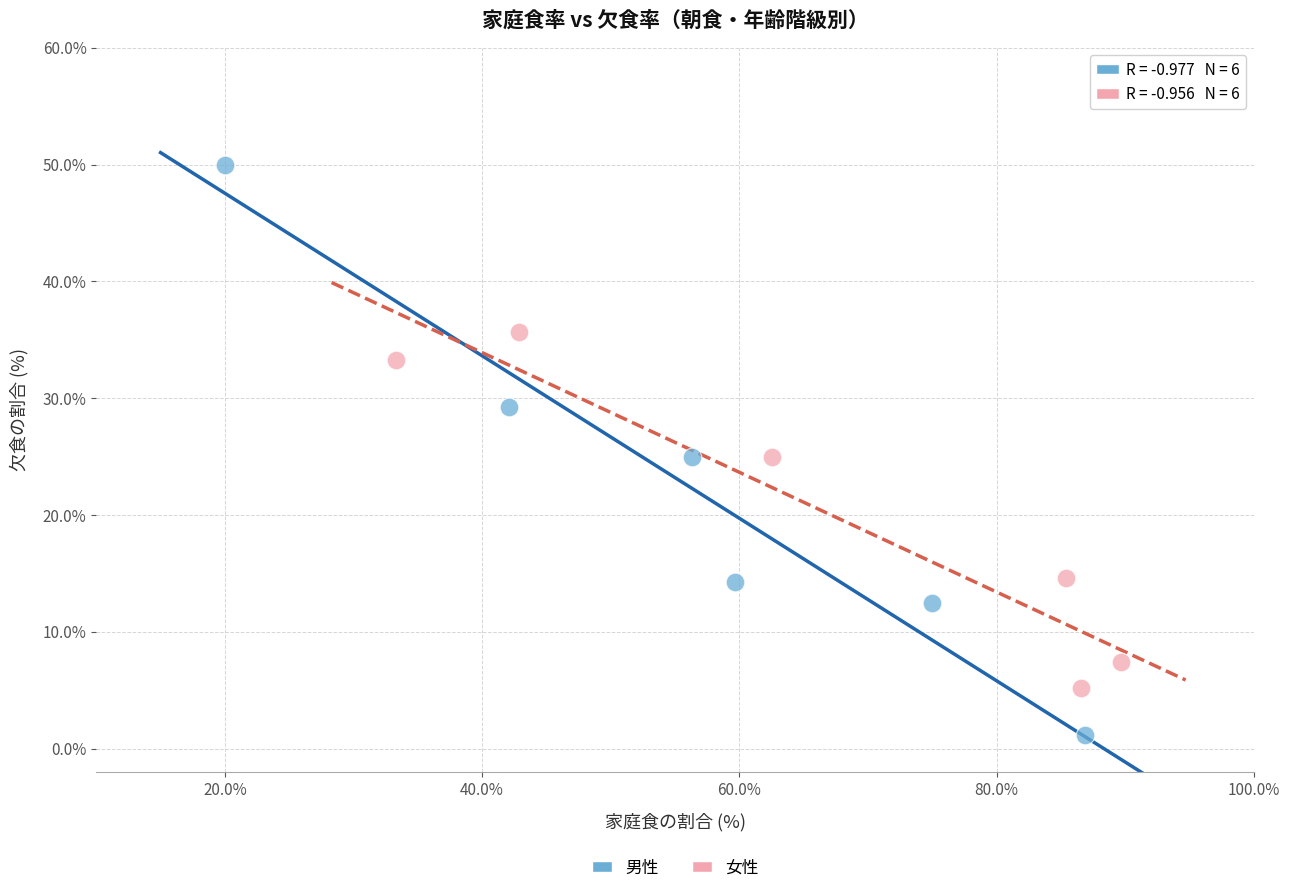

Which series reaches the minimum Y coordinate?

男性